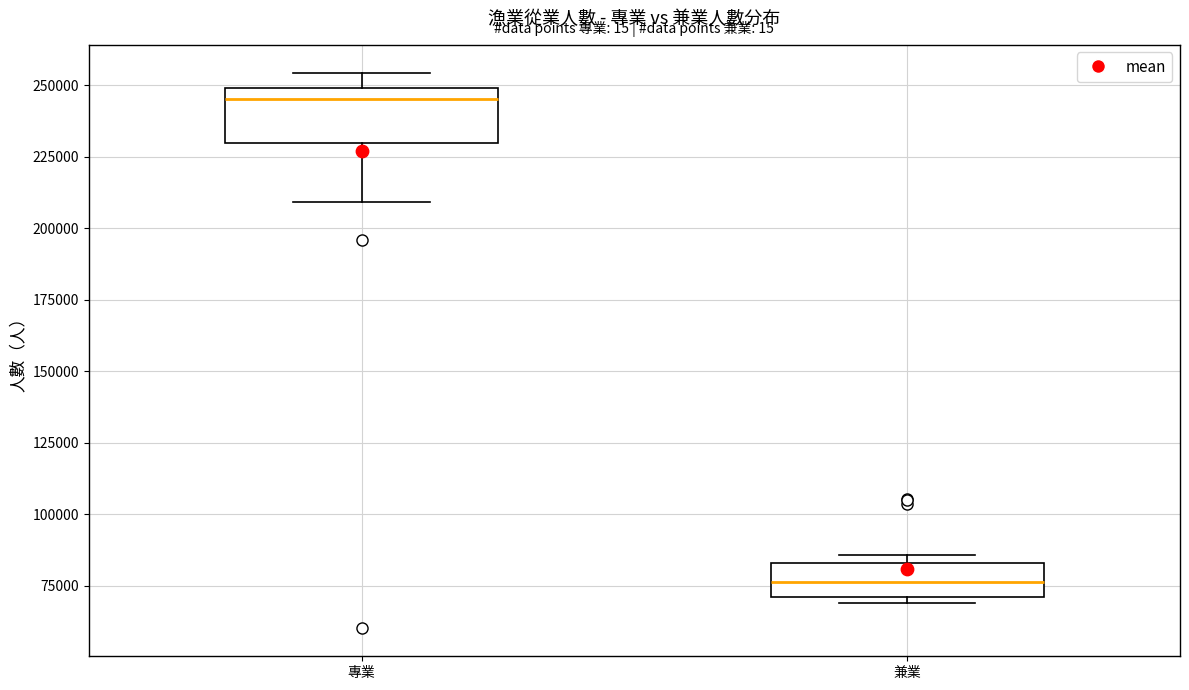

Which box's median line is the lowest?

兼業